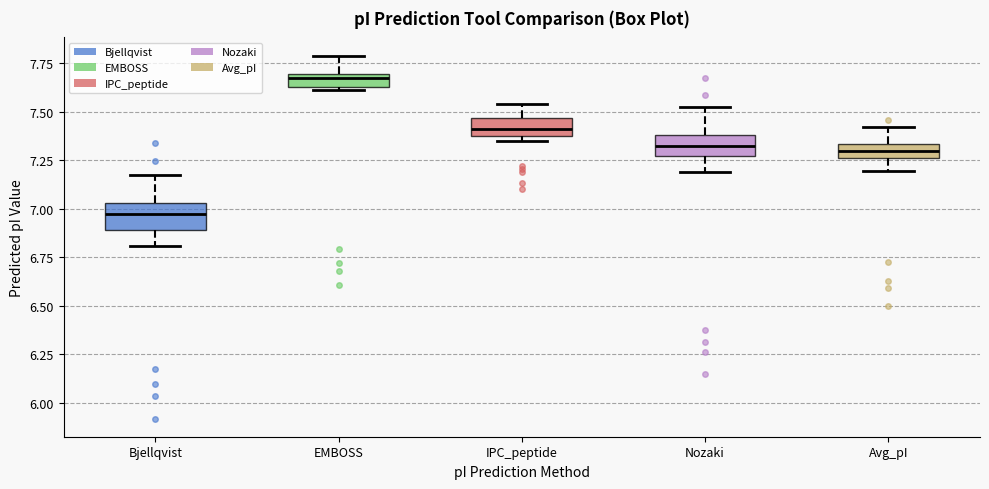

Where is the upper edge of the box for EMBOSS on the y-axis? The values are not printed on the chart, so give them approximately, as read against the axis.

7.70